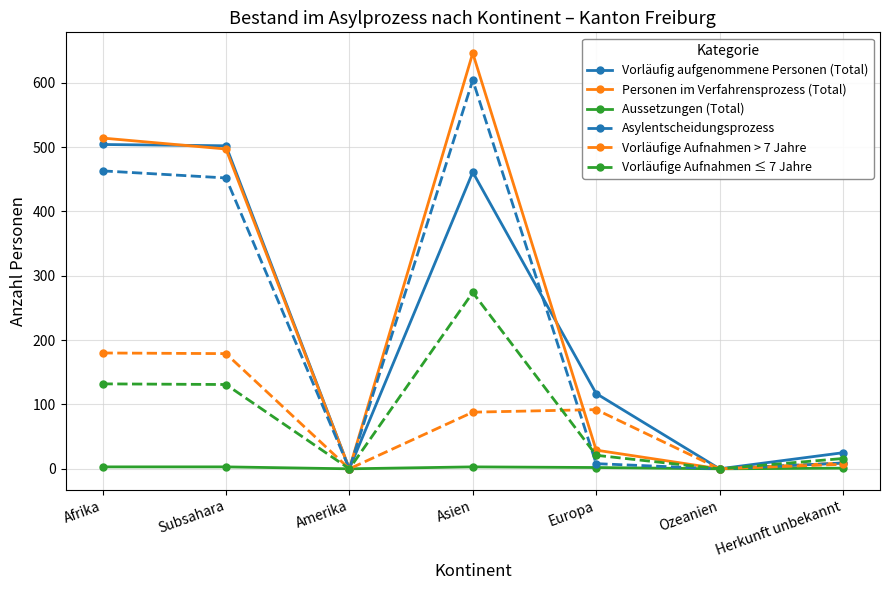

List the series in order of their peak value, highest first.

Personen im Verfahrensprozess (Total), Asylentscheidungsprozess, Vorläufig aufgenommene Personen (Total), Vorläufige Aufnahmen ≤ 7 Jahre, Vorläufige Aufnahmen > 7 Jahre, Aussetzungen (Total)